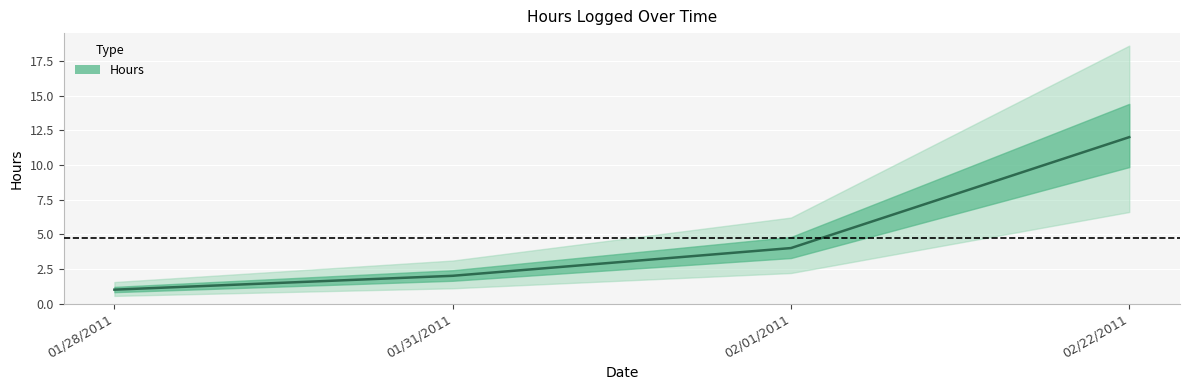

The value at 01/28/2011 is 1. True or false?

False